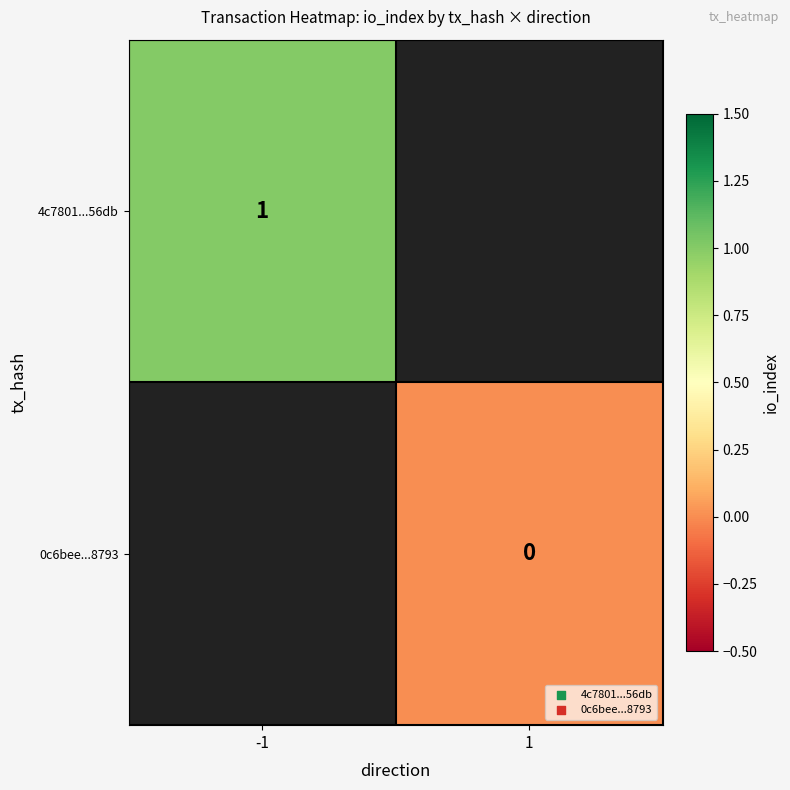

Which label corresponds to the smallest value in the chart?

1